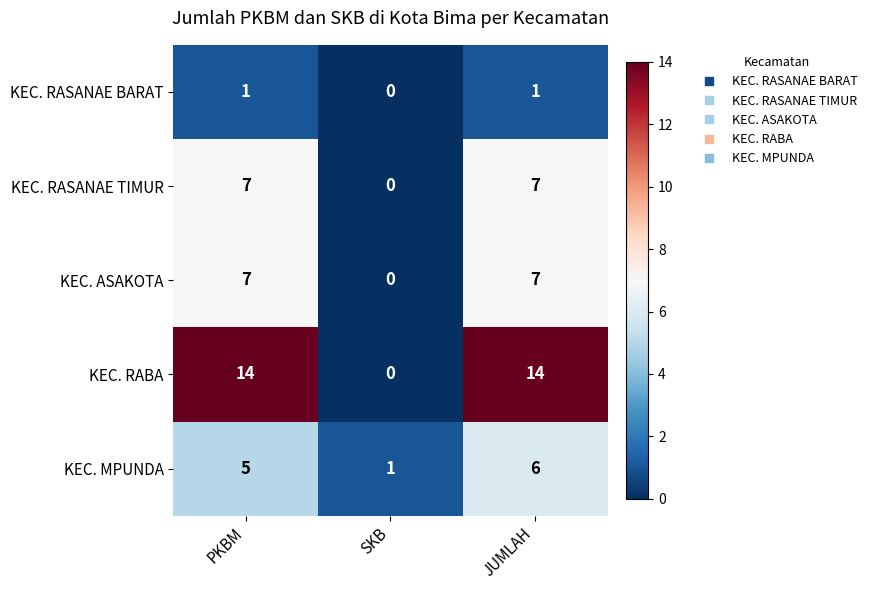

Between PKBM and SKB, which series saw the biggest shift?

KEC. RABA